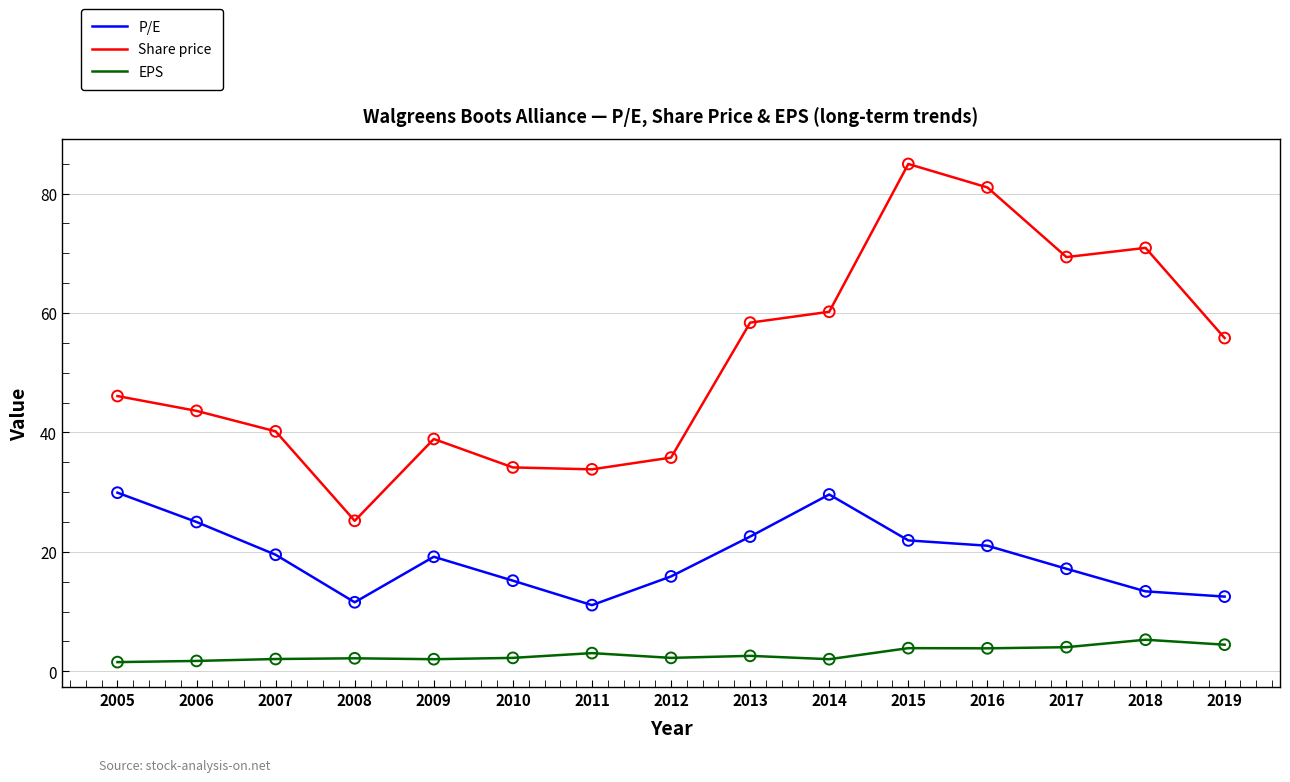

Which series has the largest total across all categories?

Share price